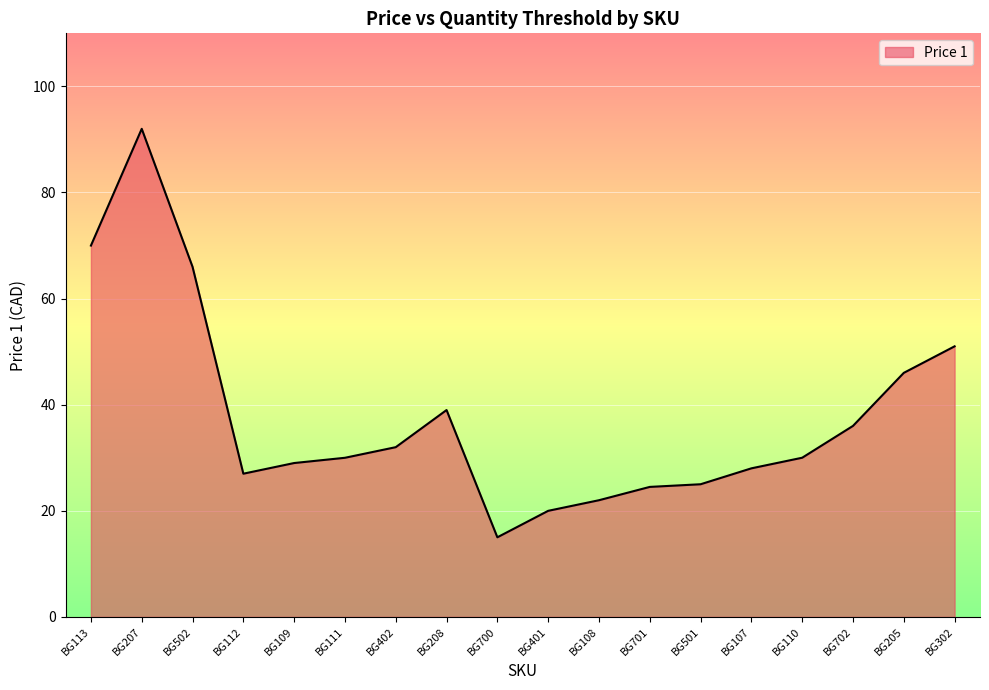

True or false: the data shows 46.0 at BG205.

True